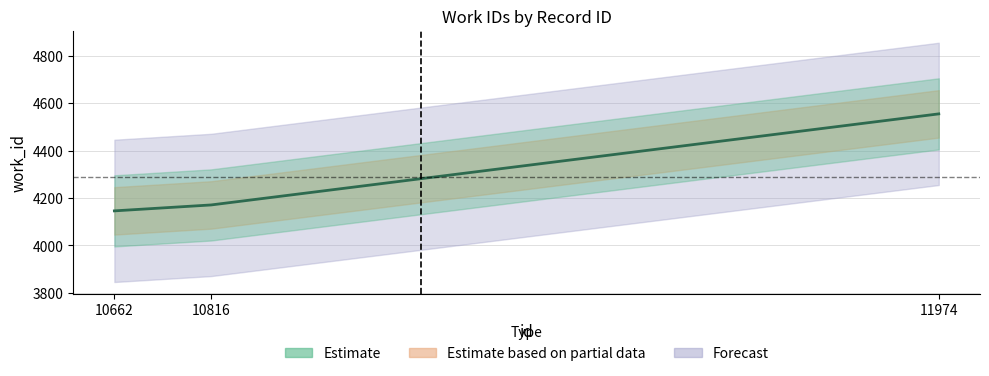

What is the maximum value shown in the chart?

4555